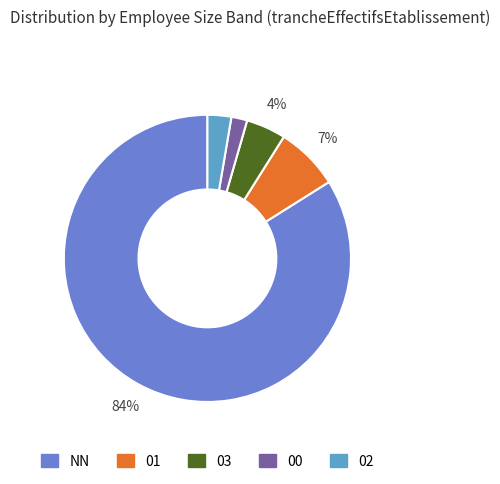

Which category has the biggest portion of the pie?

NN